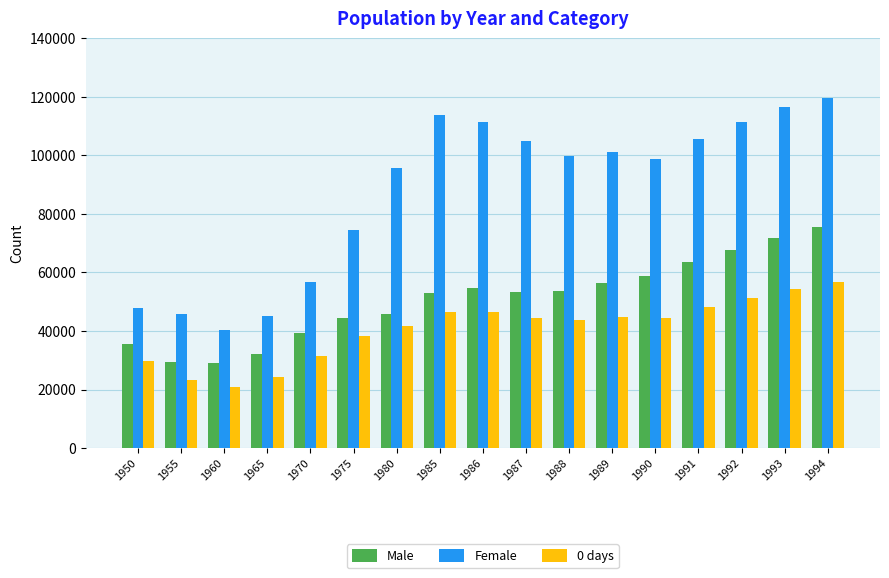

At which label is Male closest to 52276?

1985